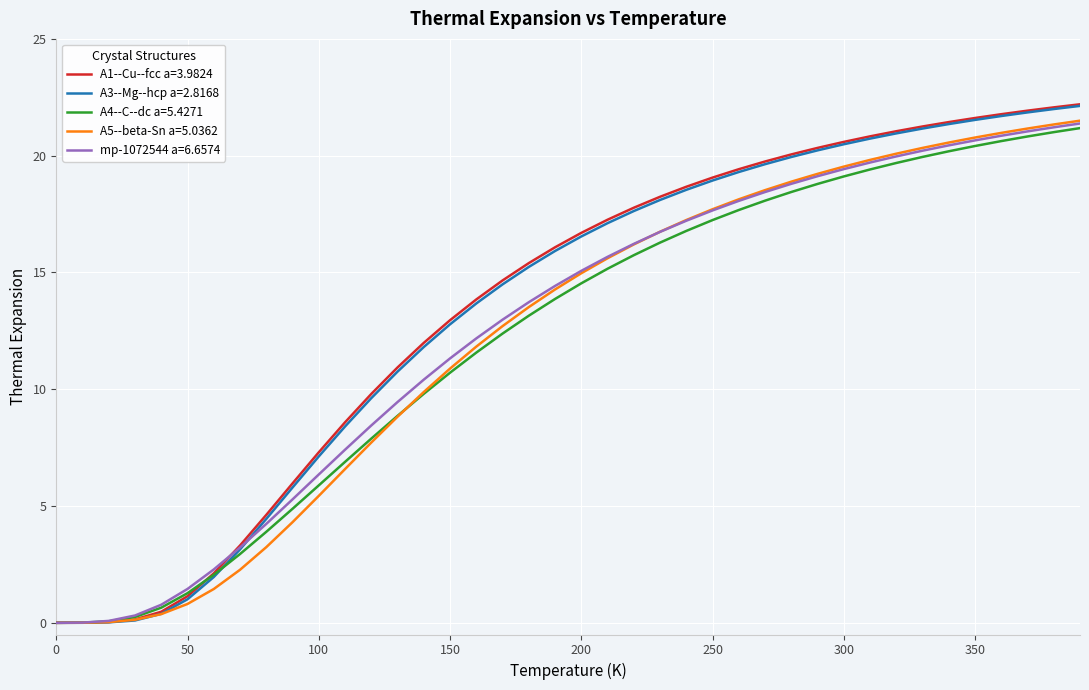

What is the highest value of the A1--Cu--fcc a=3.9824 series?

22.2